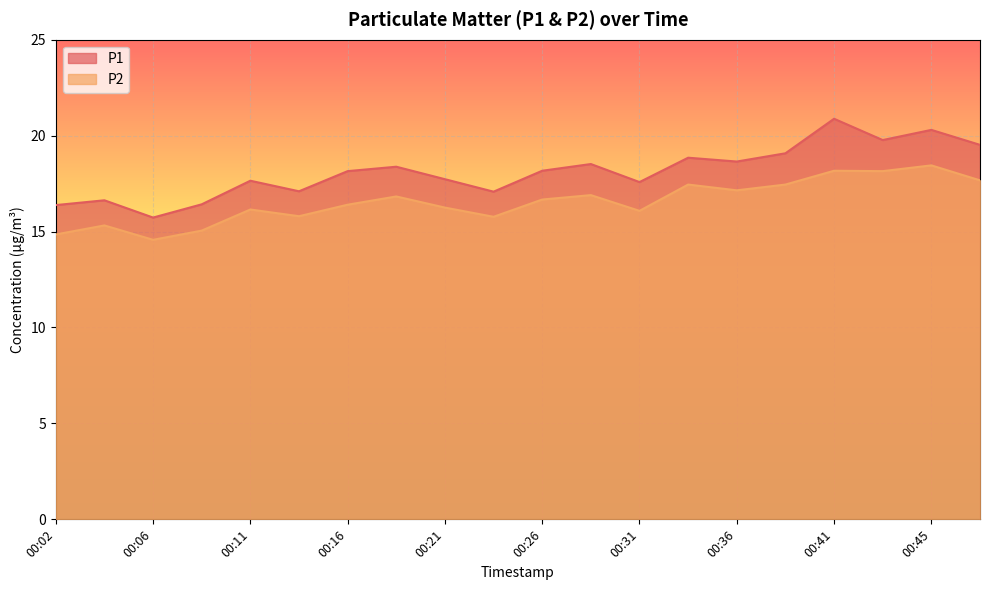

Reading left to right, transcribe all the data shown in this chart.

P1: 16.4	16.6	15.7	16.4	17.6	17.1	18.1	18.4	17.7	17.1	18.2	18.5	17.6	18.9	18.6	19.1	20.9	19.8	20.3	19.5
P2: 14.8	15.3	14.6	15.1	16.1	15.8	16.4	16.8	16.2	15.8	16.7	16.9	16.1	17.4	17.1	17.4	18.2	18.1	18.4	17.7